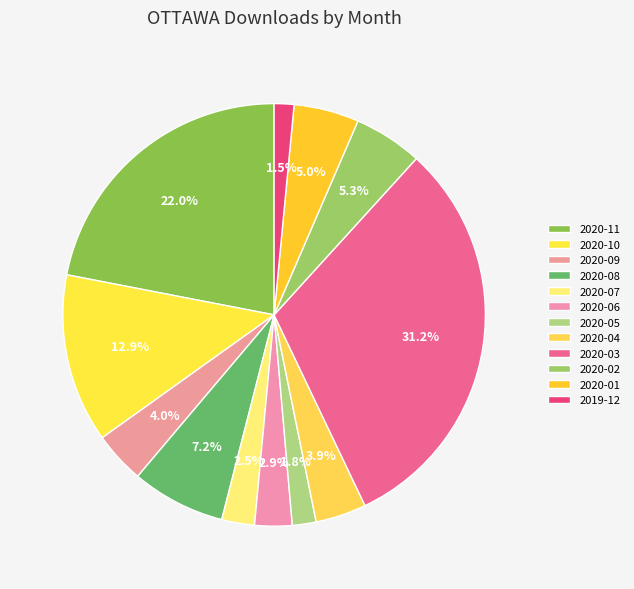

How many slices are in this pie chart?

12